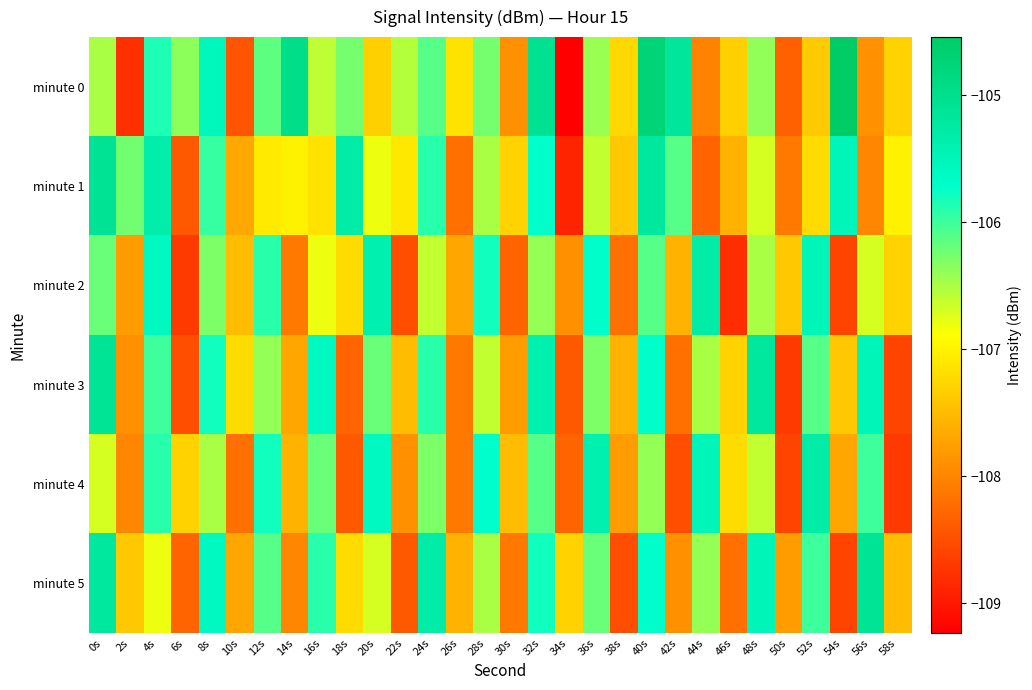

Which category has the highest value across all series?

54s